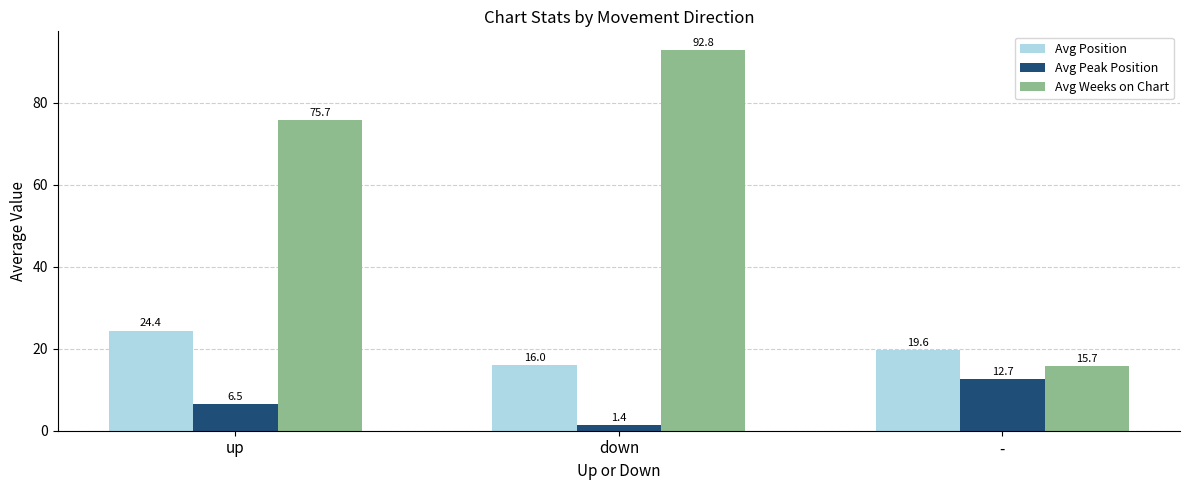

What are all the series names shown in the legend?

Avg Position, Avg Peak Position, Avg Weeks on Chart